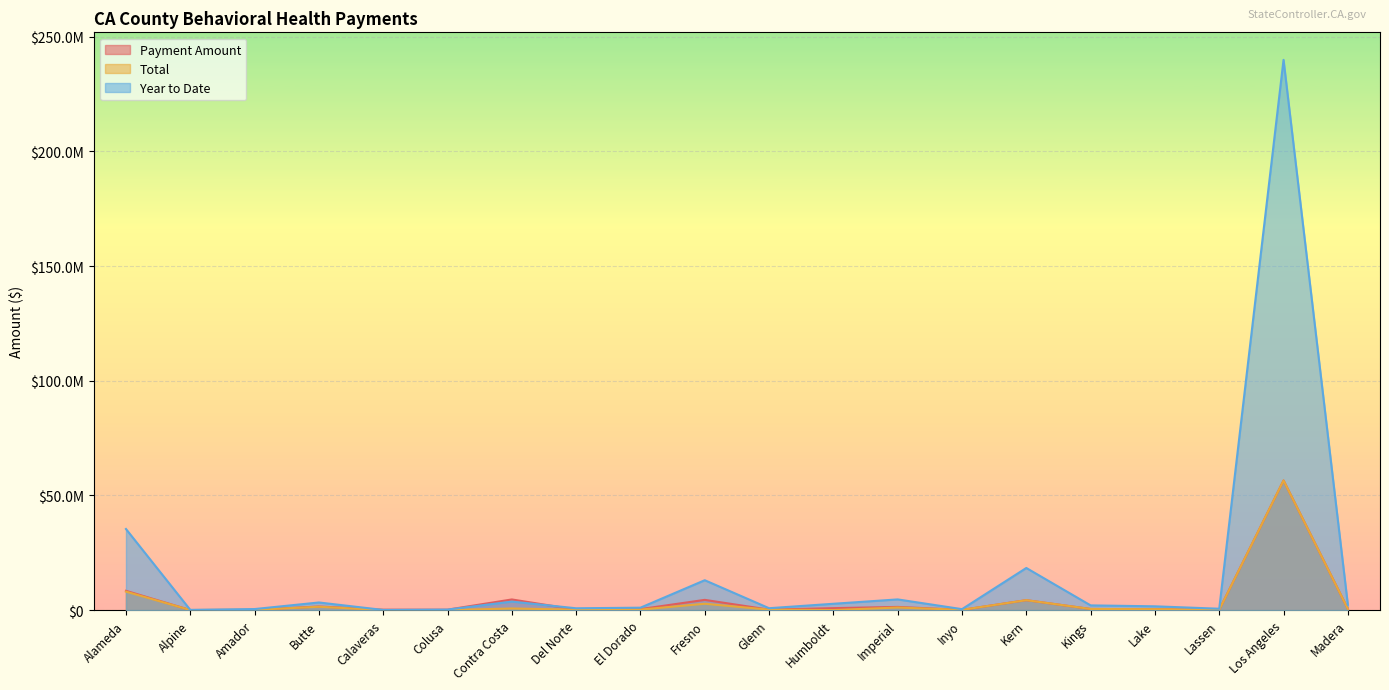

Which series changed the most between Glenn and Los Angeles?

Year to Date